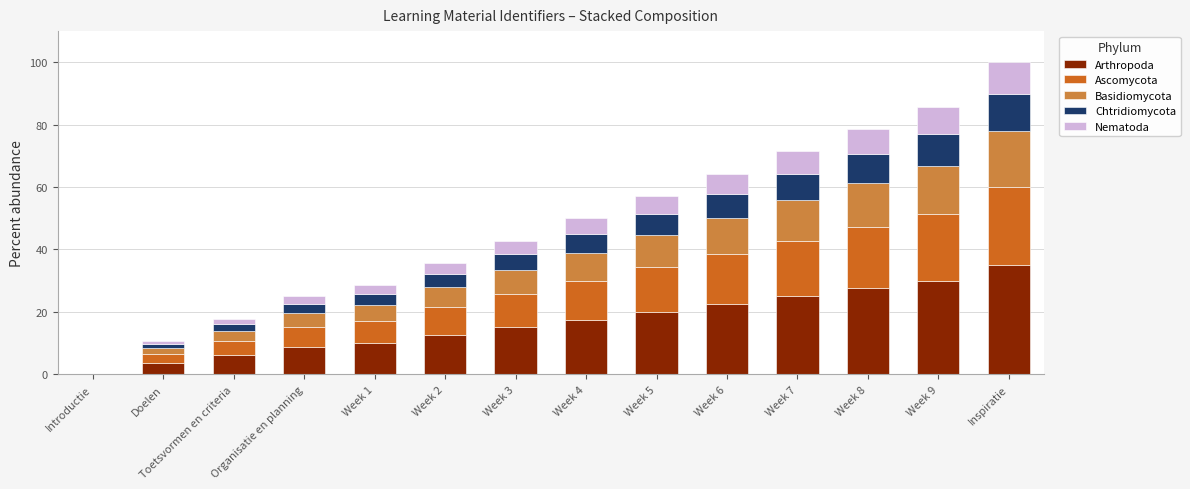

What is the total value across all series at Week 9?

85.7